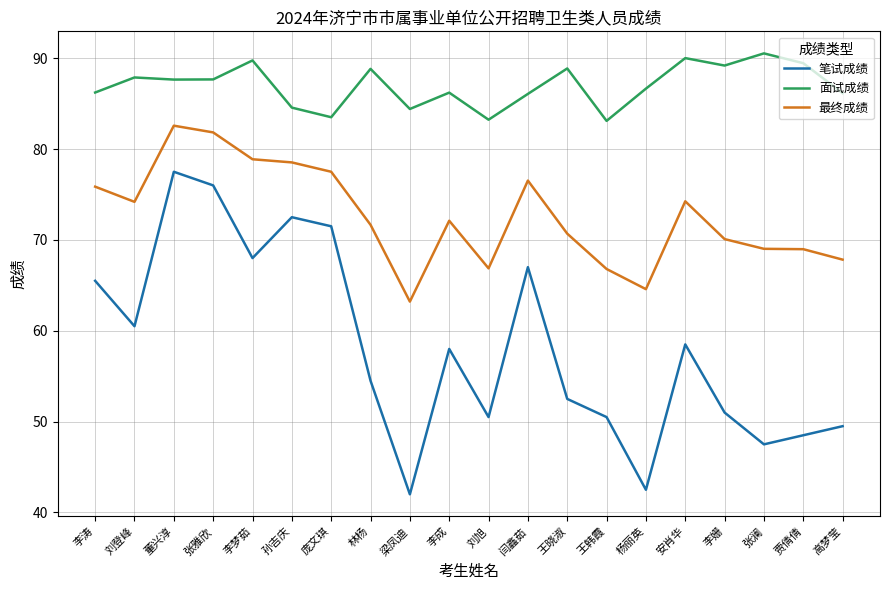

Which category has the highest value across all series?

张澜